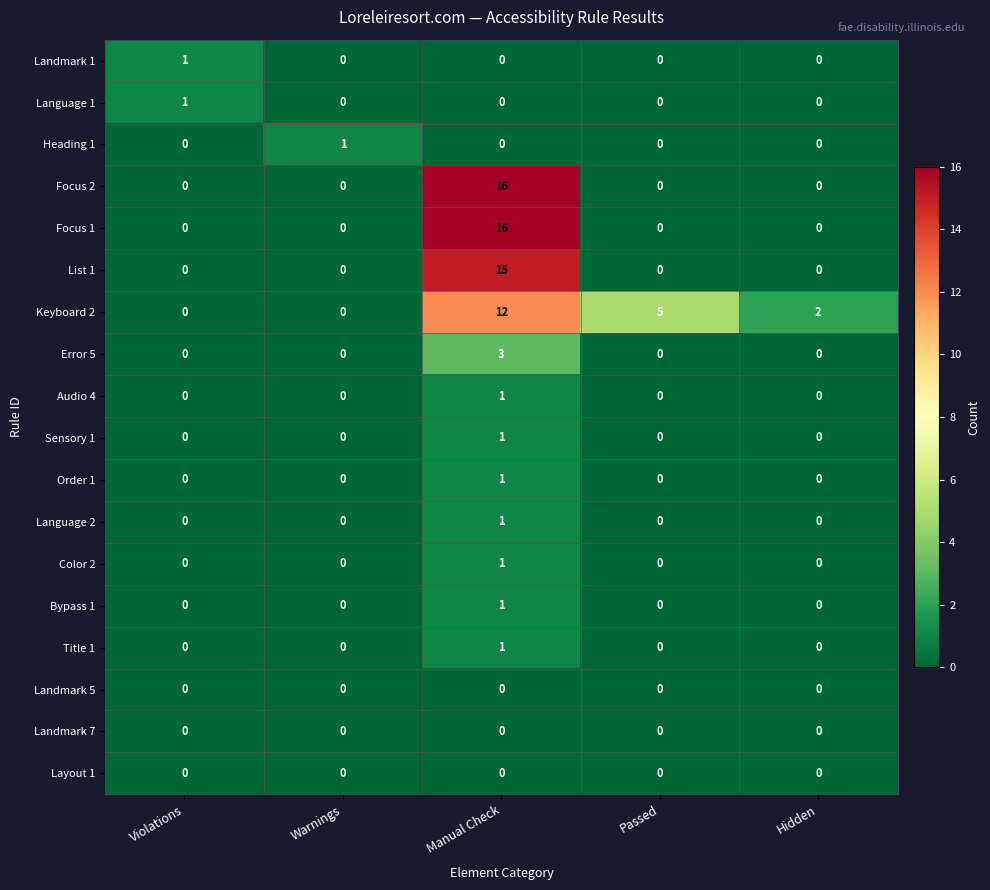

What is the difference between the maximum and minimum values in the Error 5 series?

3